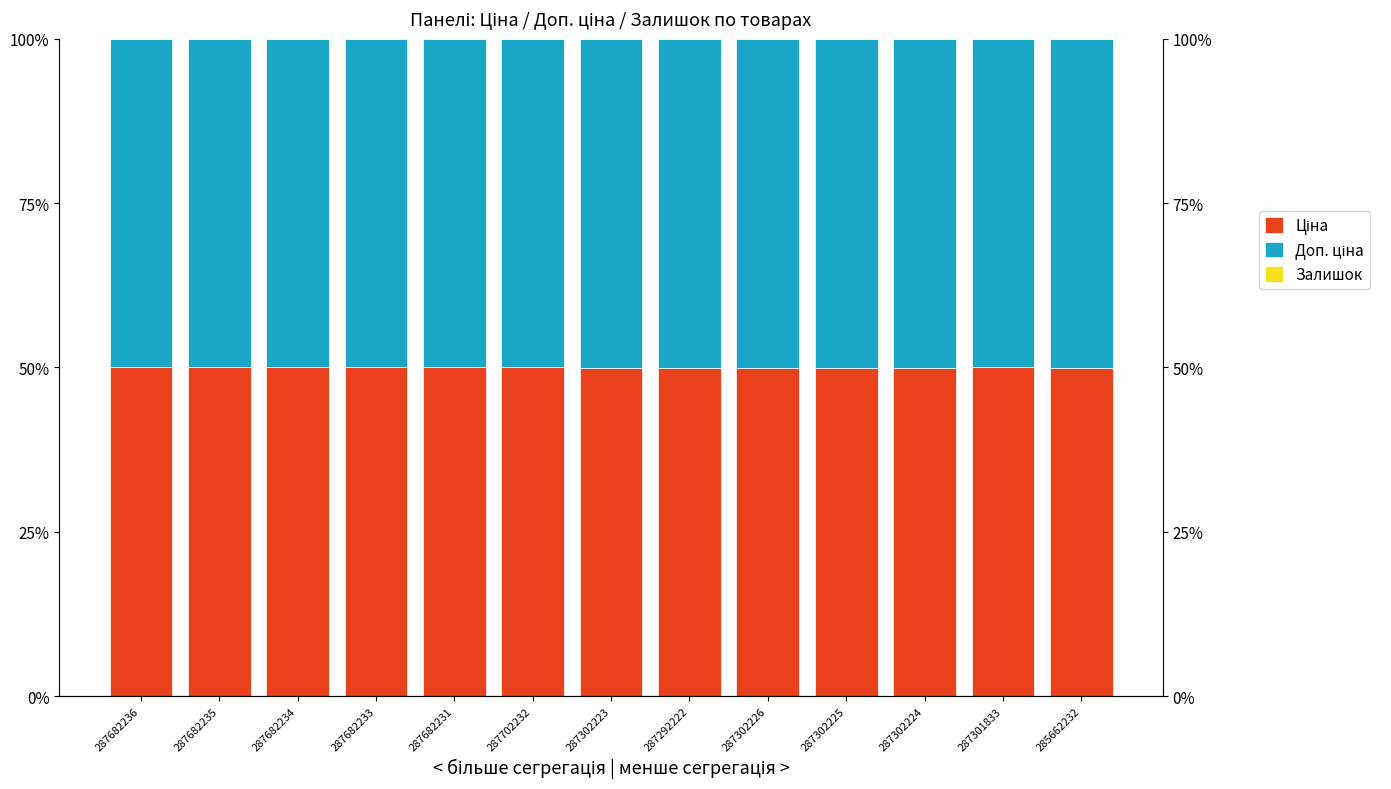

The Ціна series shows 0.5 at 287302224. True or false?

True